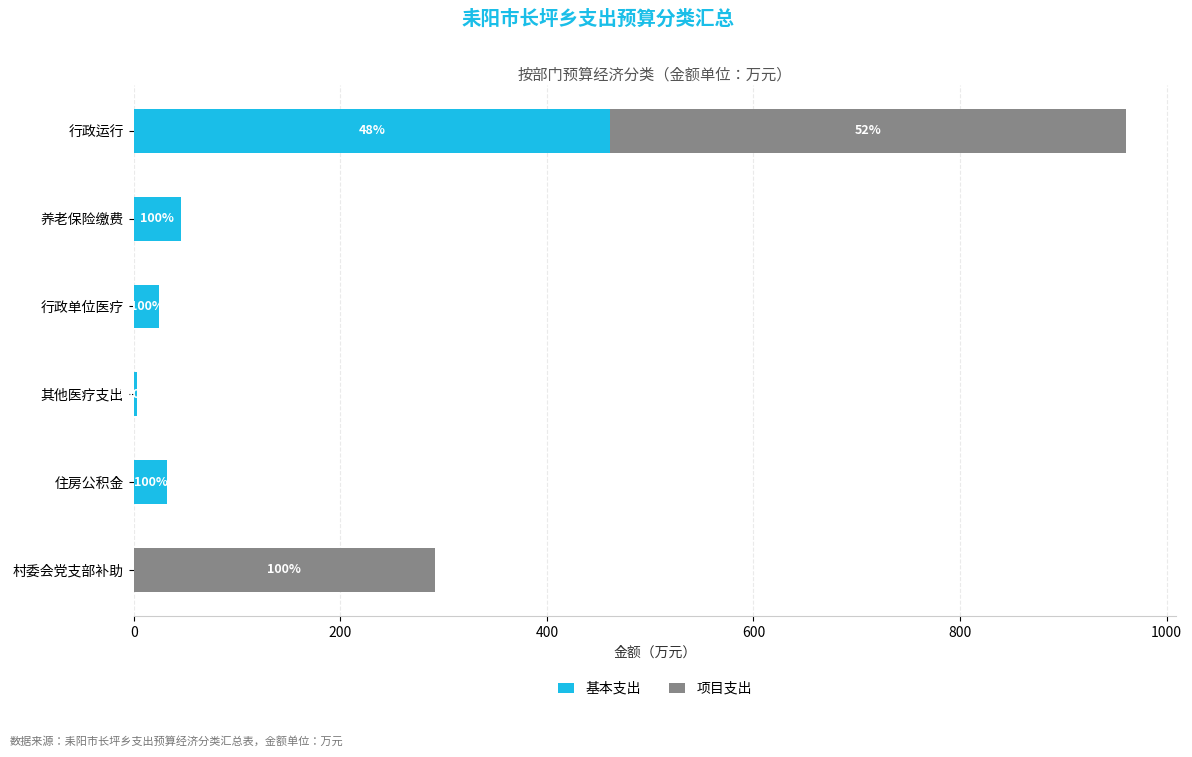

What are all the series names shown in the legend?

基本支出, 项目支出